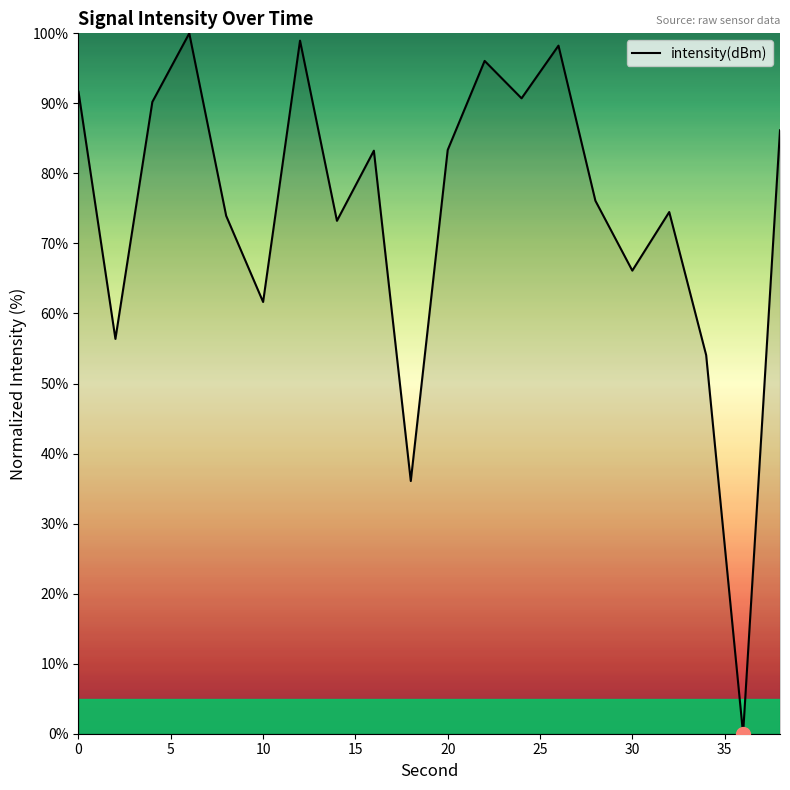

What is the difference between the maximum and minimum values?

100.0